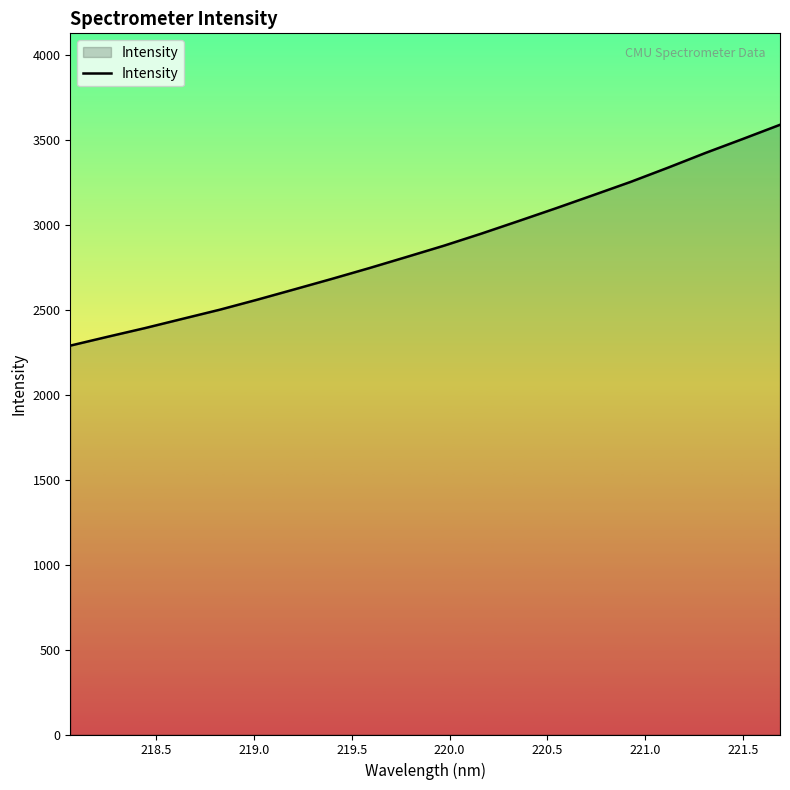

What is the maximum value shown in the chart?

3590.9